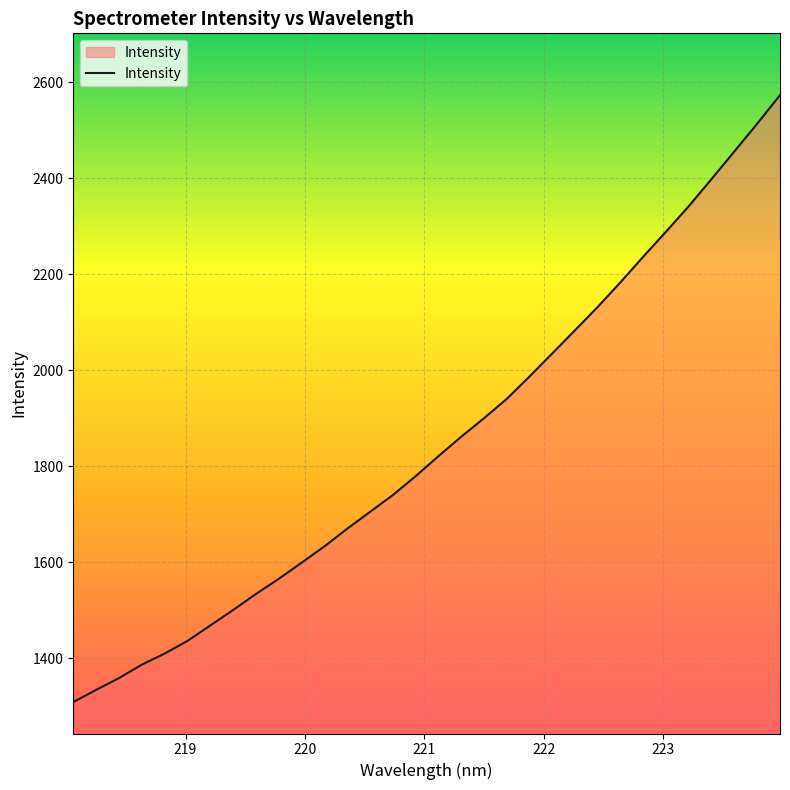

What is the greatest value displayed?

2573.3